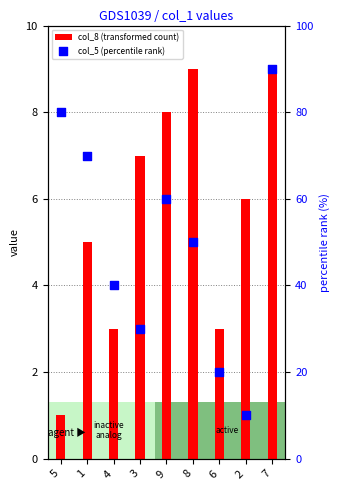

Is the value of col_8 (transformed count) at 6 greater than the value of col_5 (percentile rank) at 9?

No